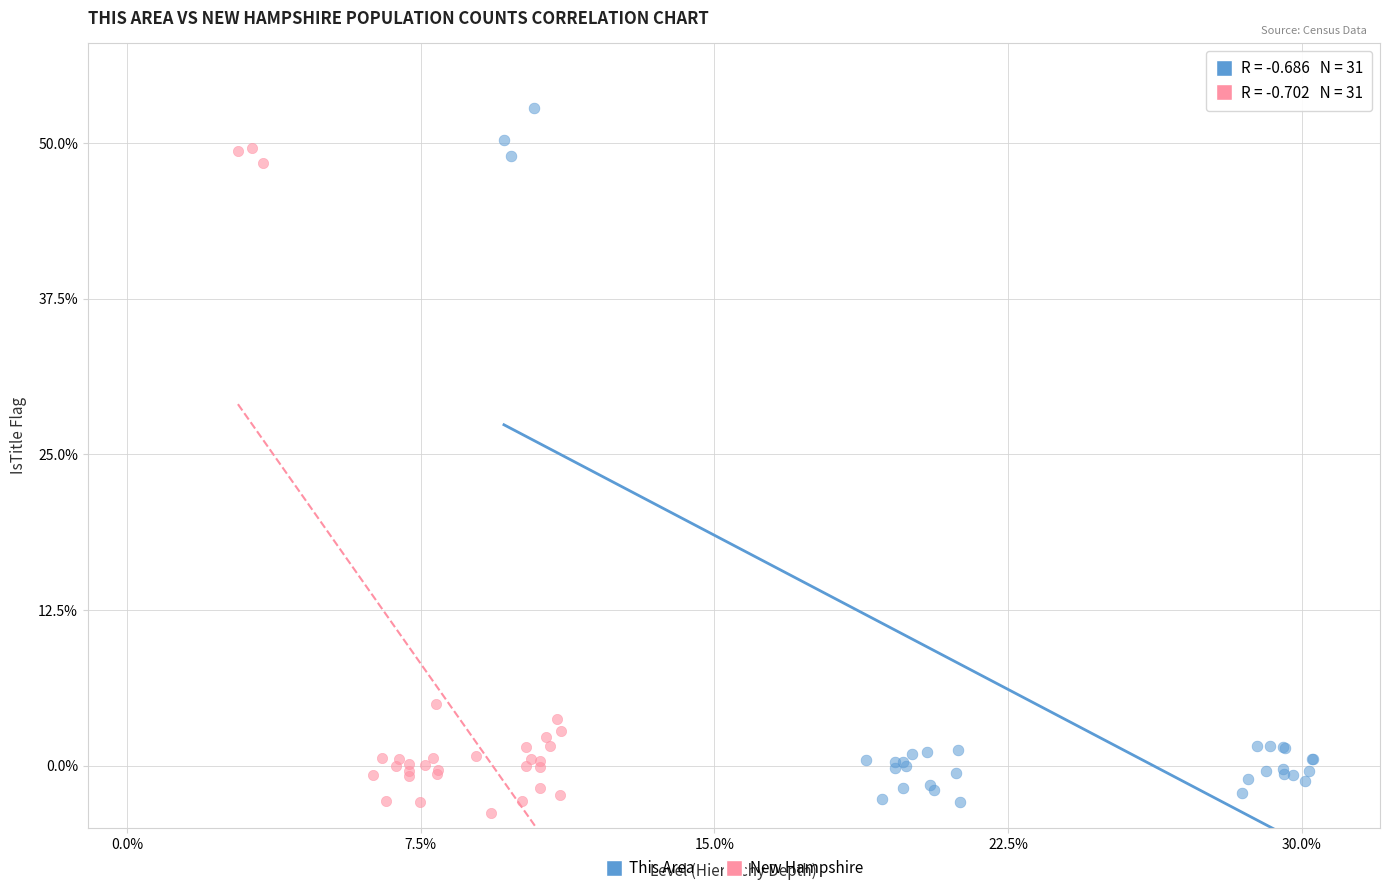

What are all the series names shown in the legend?

This Area, New Hampshire